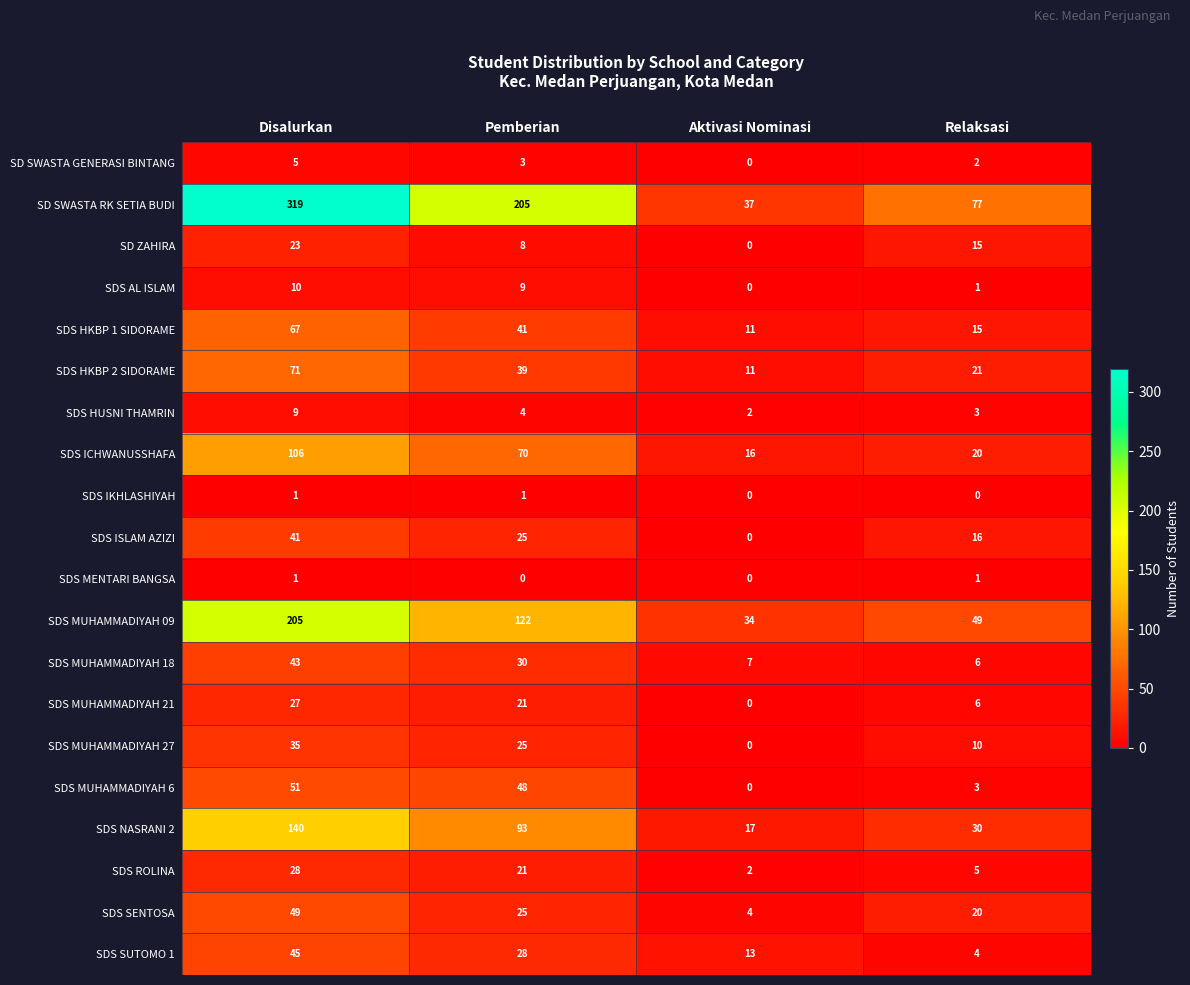

Which series has the largest total across all categories?

SD SWASTA RK SETIA BUDI